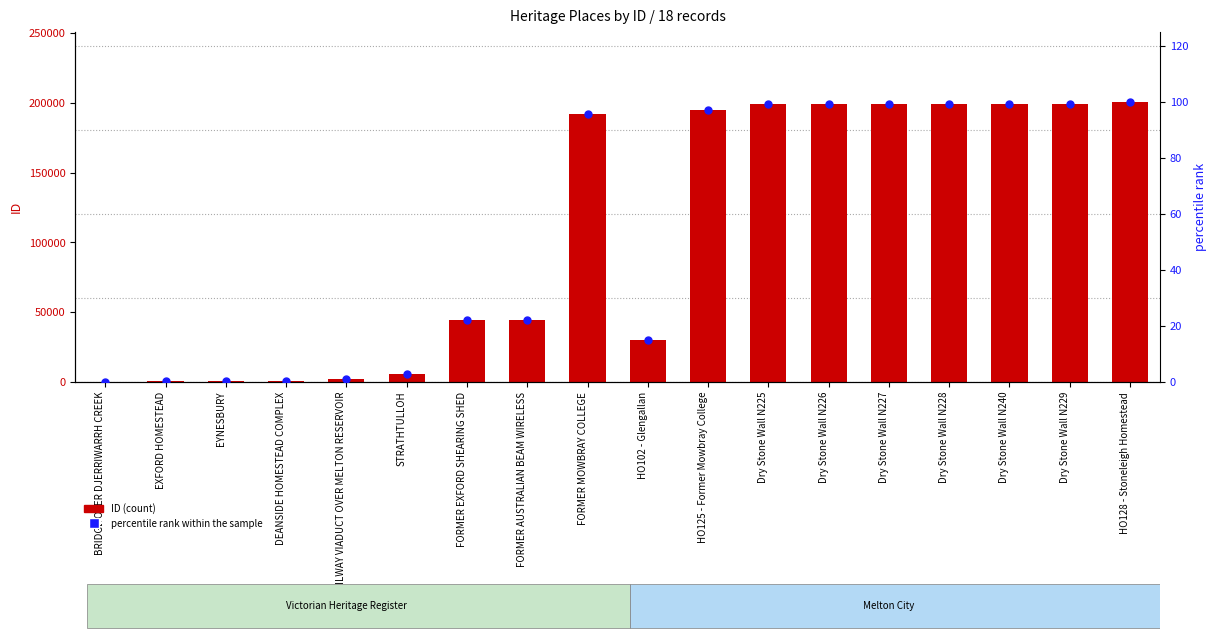

At which category is the sum across all series the highest?

HO128 - Stoneleigh Homestead